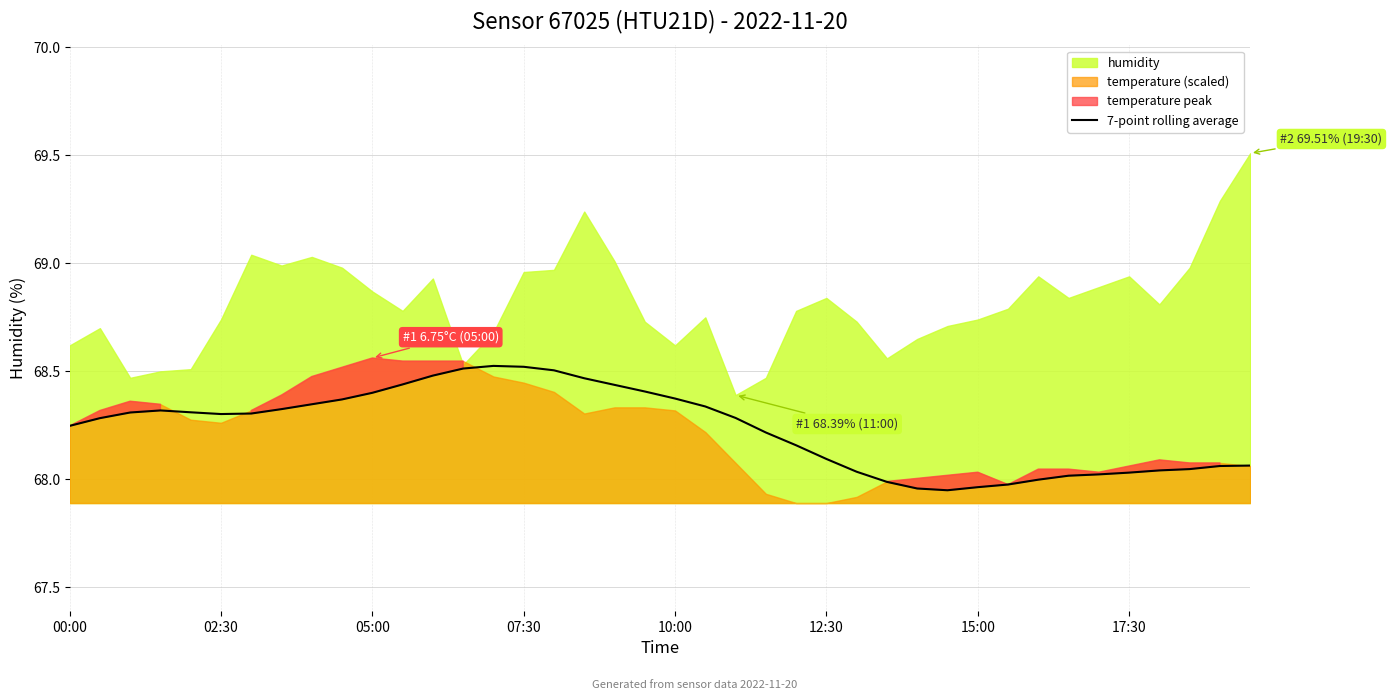

True or false: 7-point rolling average has a value of 68.4 at 10:00.

True